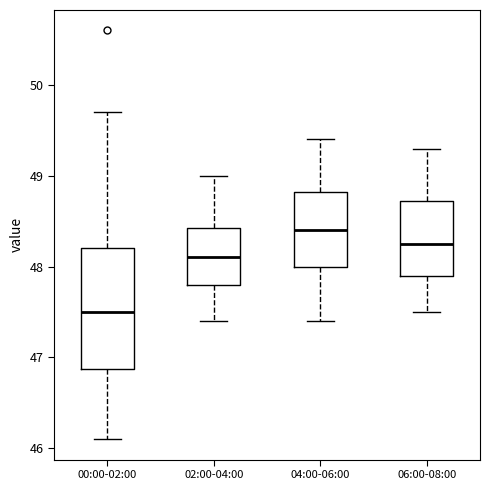

Where is the lower edge of the box for 04:00-06:00 on the y-axis? The values are not printed on the chart, so give them approximately, as read against the axis.

48.0